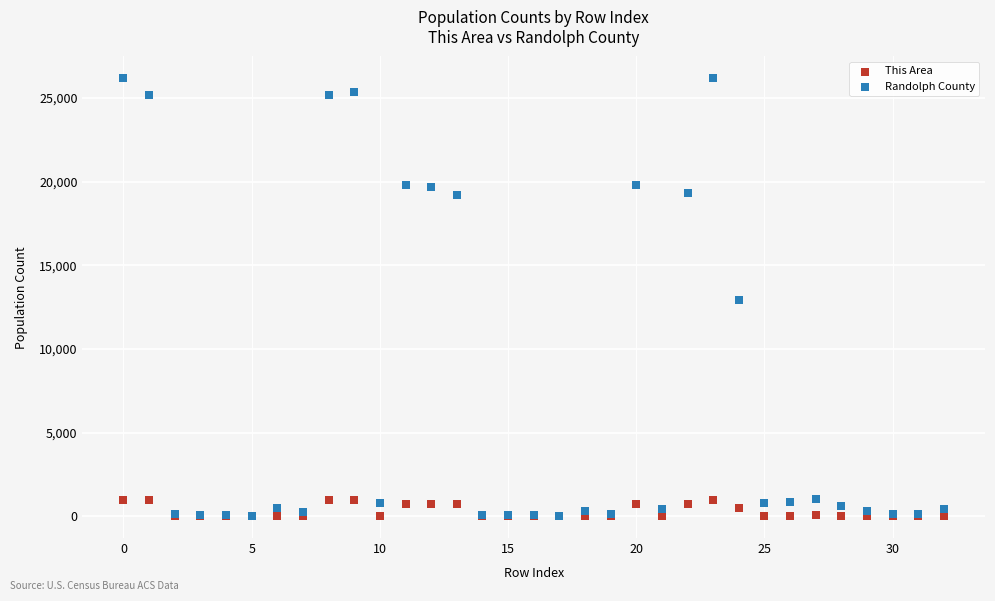

Which series contains the highest Y value?

Randolph County